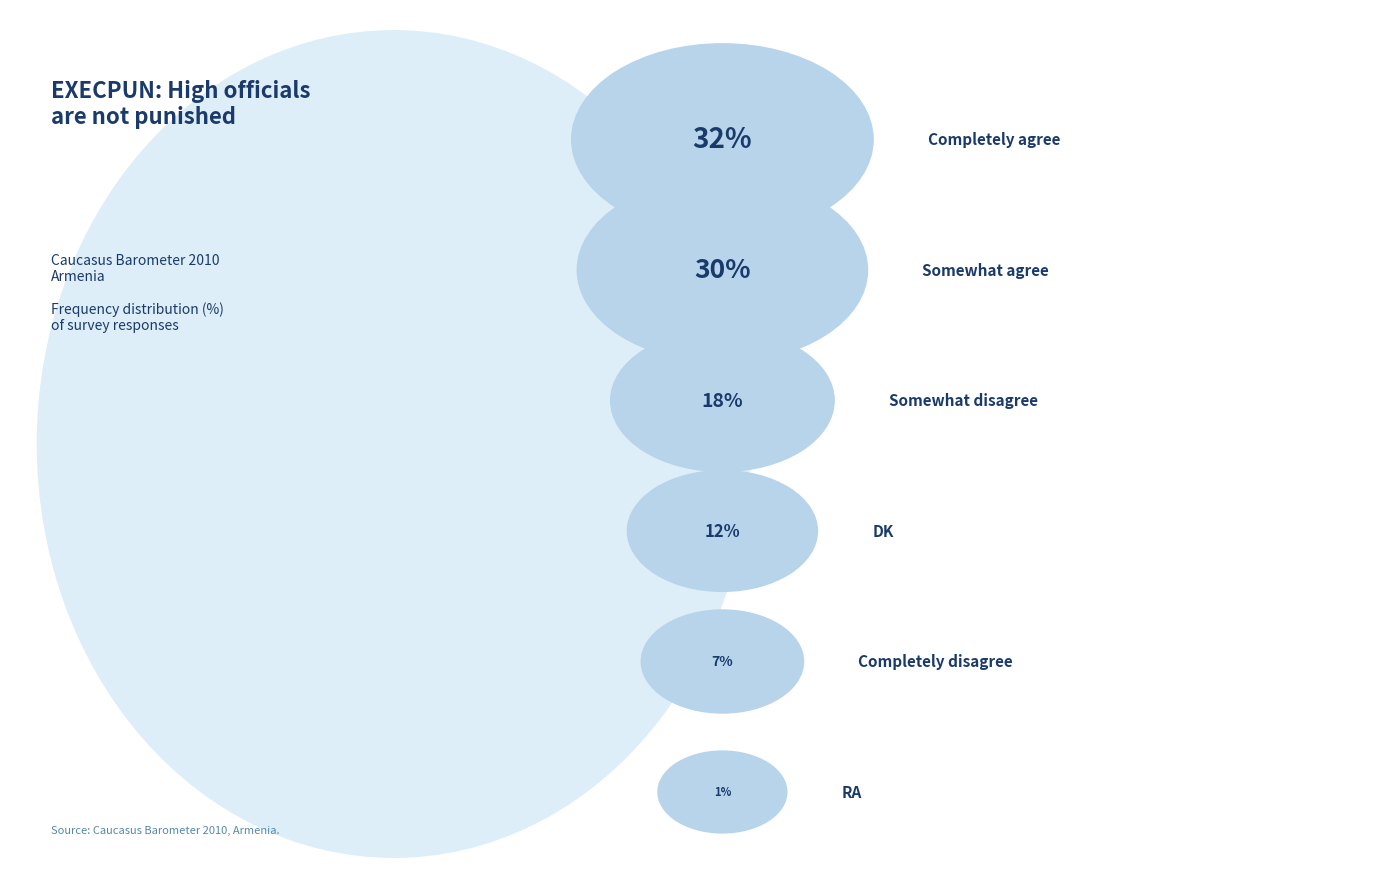

Does DK represent more than half of the total?

No